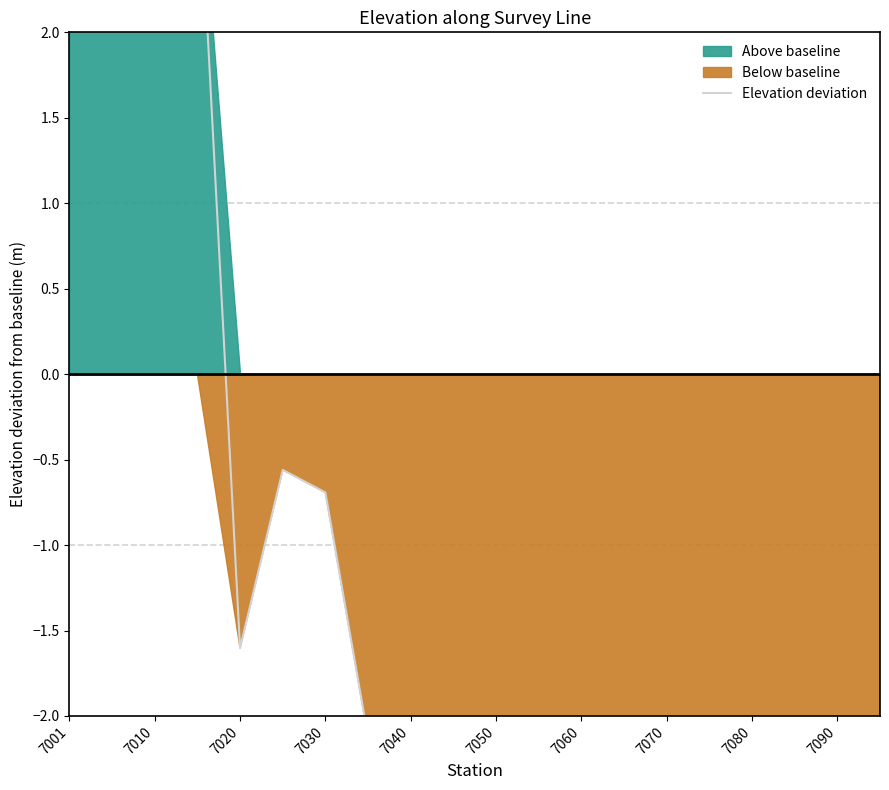

How many points are higher than both their immediate neighbors (excluding endpoints)?

2